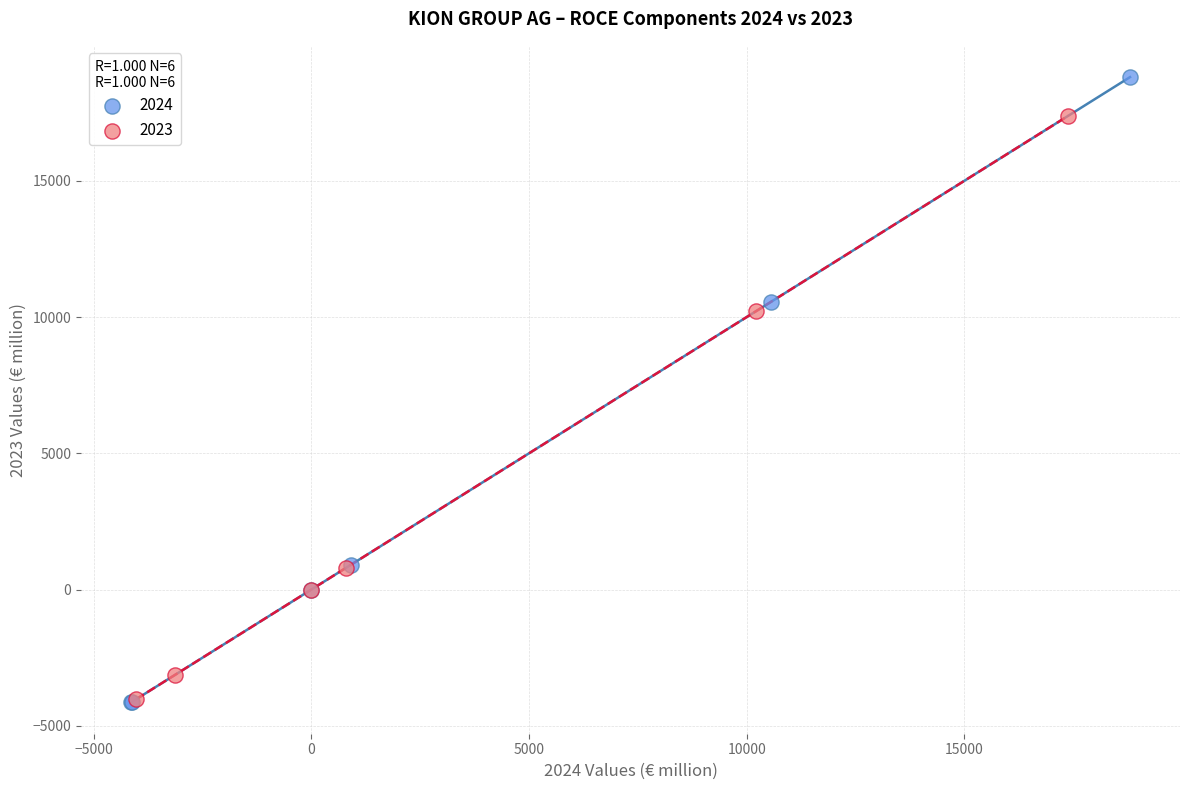

What are all the series names shown in the legend?

2024, 2023